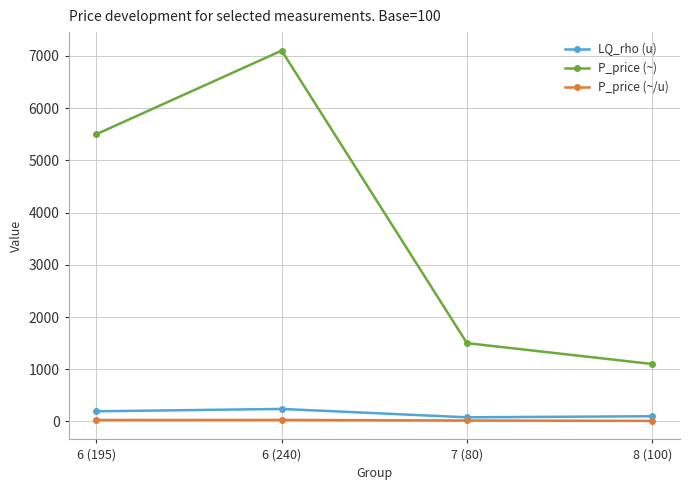

What is the difference between the maximum and minimum values in the P_price (~/u) series?

18.6